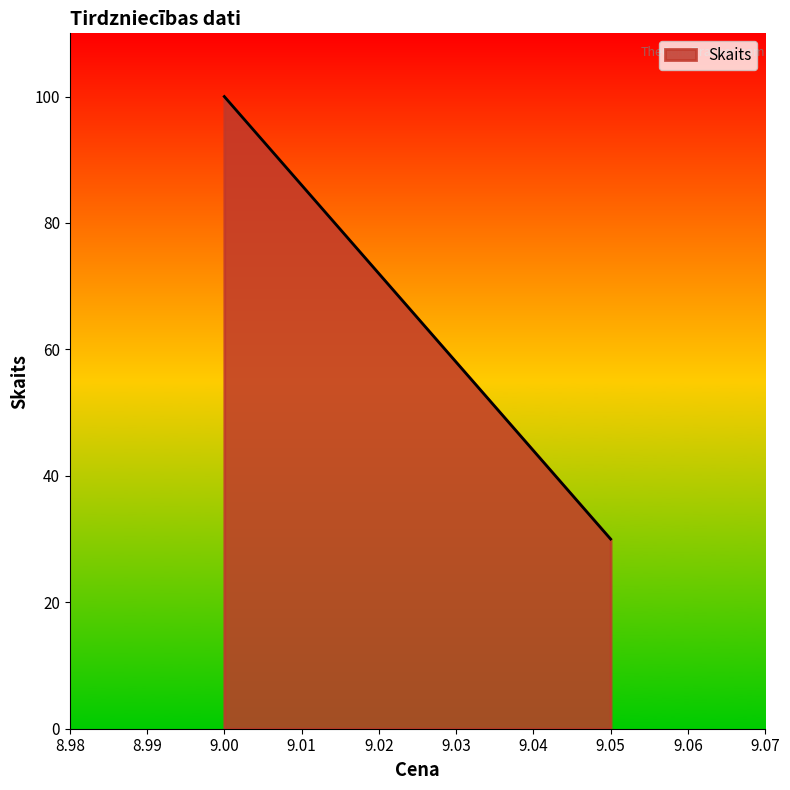

Between 9.0 and 9.05, which is larger?

9.0